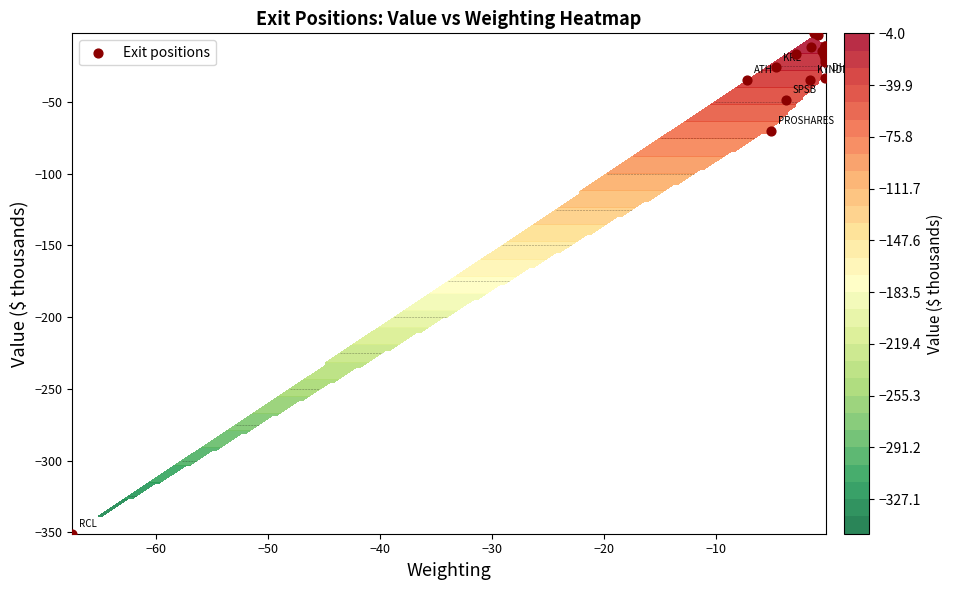

Count the number of values greater than -16.

9